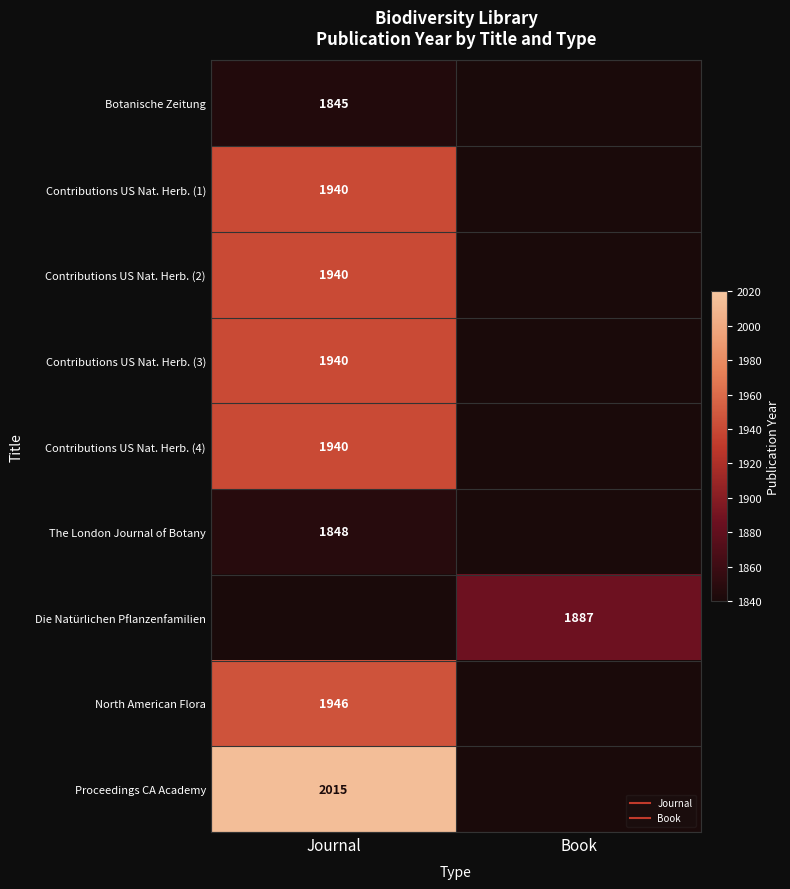

At which category is the sum across all series the highest?

Journal